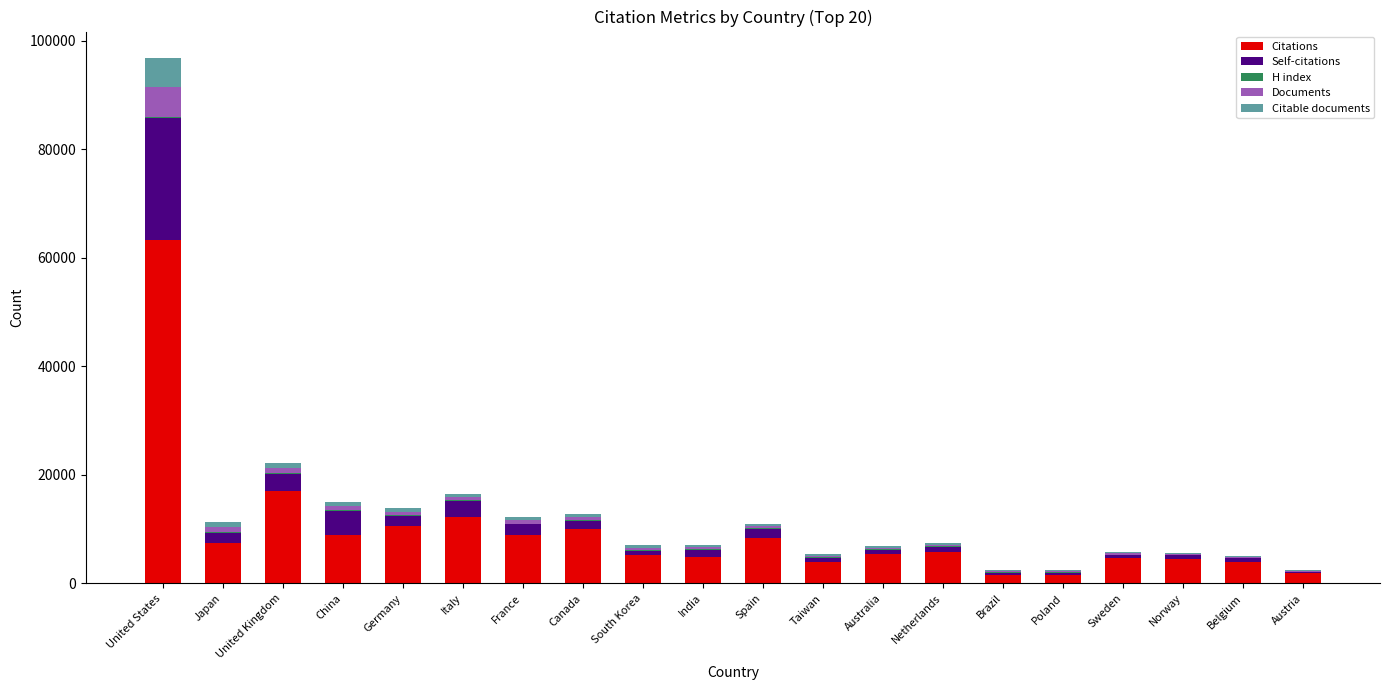

True or false: Citations has a value of 3638 at Spain.

False